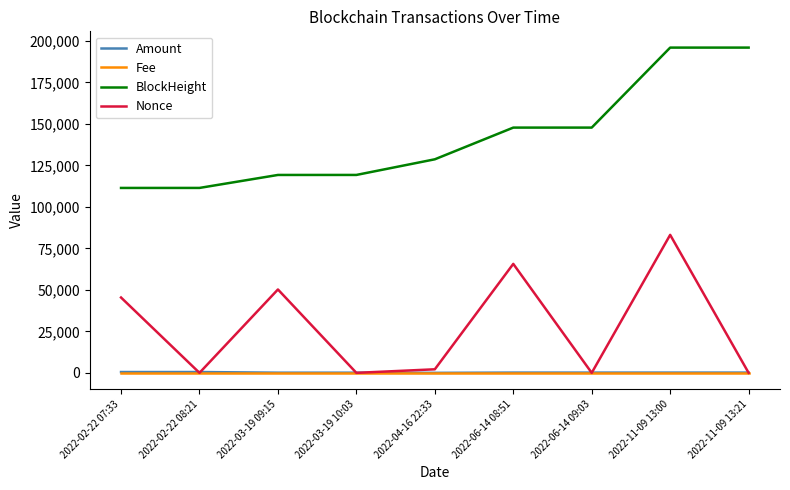

Between 2022-02-22 08:21 and 2022-04-16 22:33, which series saw the biggest shift?

BlockHeight